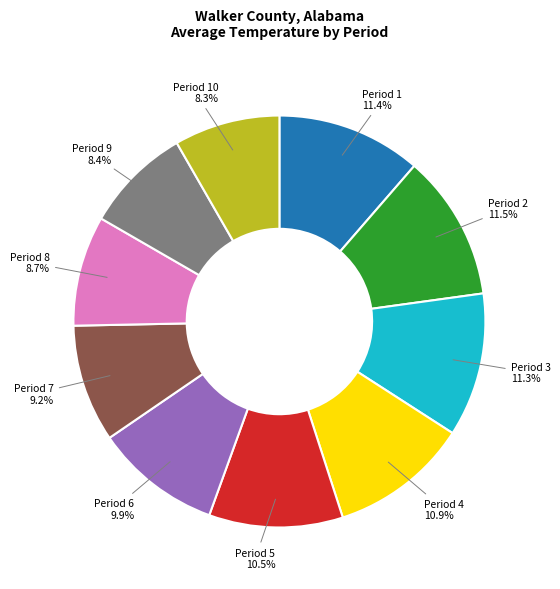

Is there any slice that represents more than half of the pie?

No